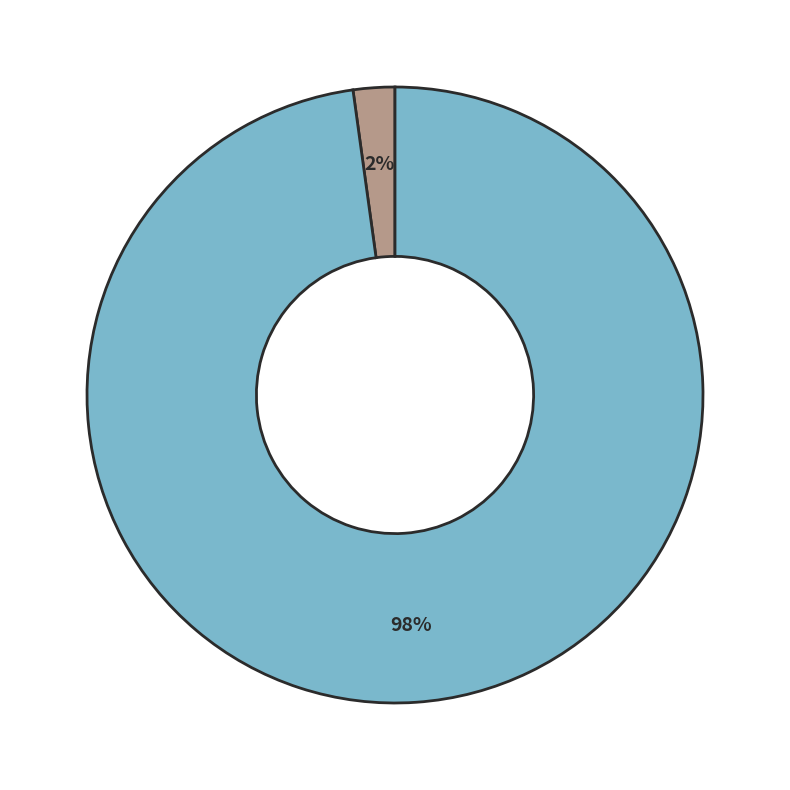

How many slices are in this pie chart?

2